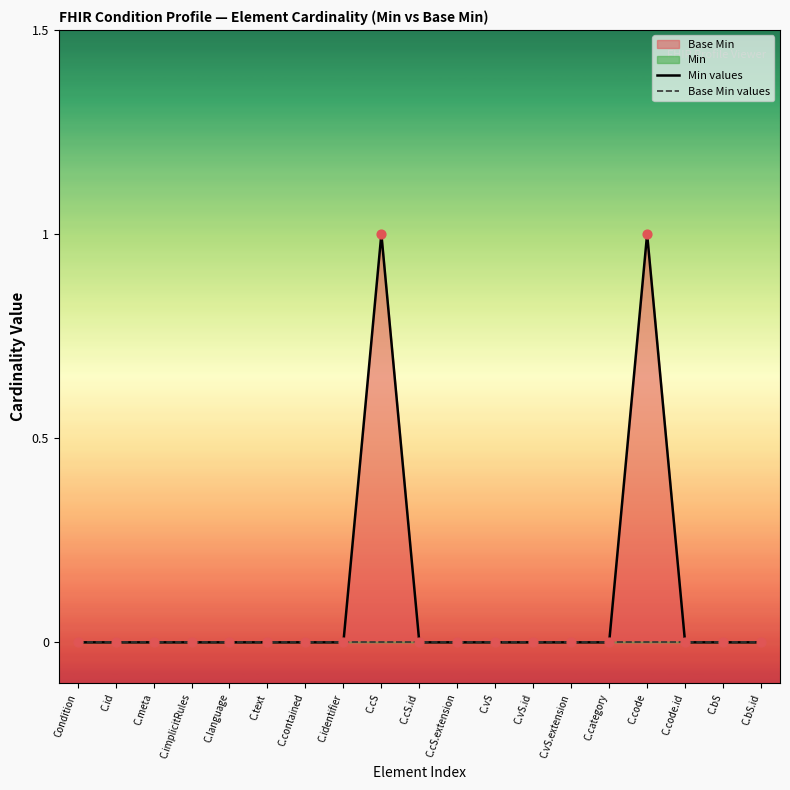

Which series has the widest spread of Y values?

Min values